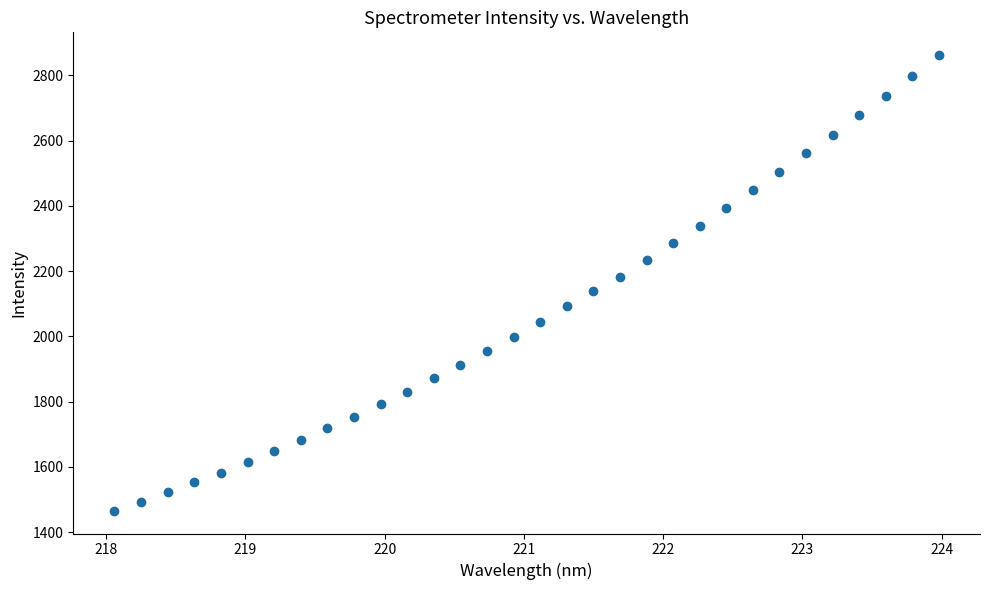

What is the range of X values (max minus min)?

5.9